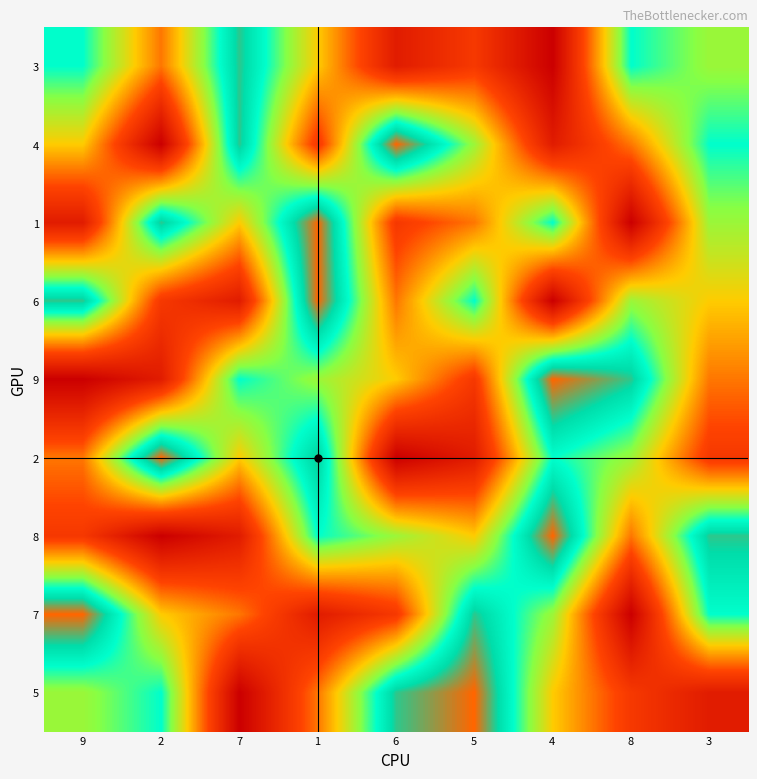

How many distinct data groups are displayed?

9